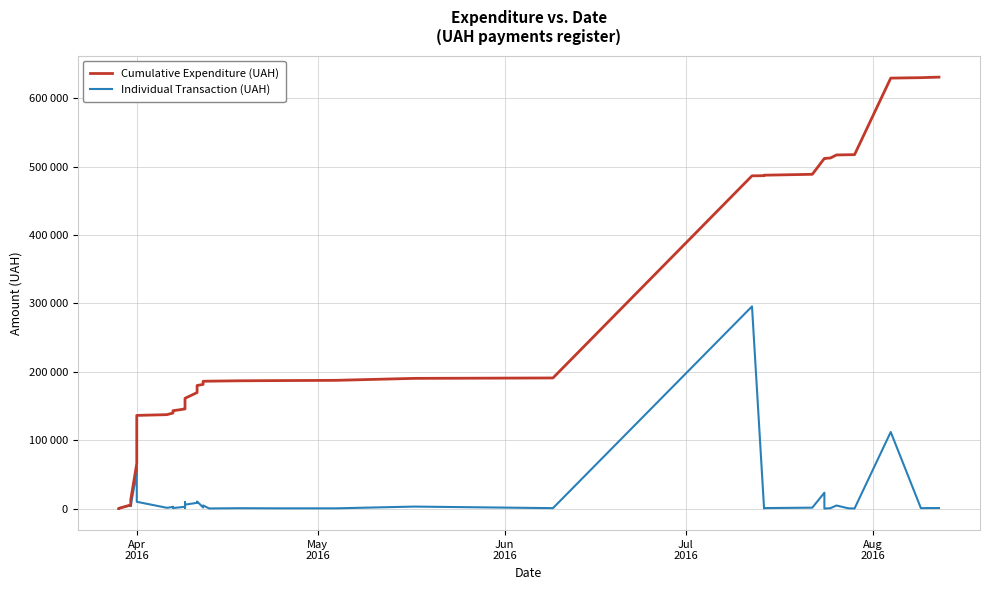

What is the sum of all Individual Transaction (UAH) values?

630977.9